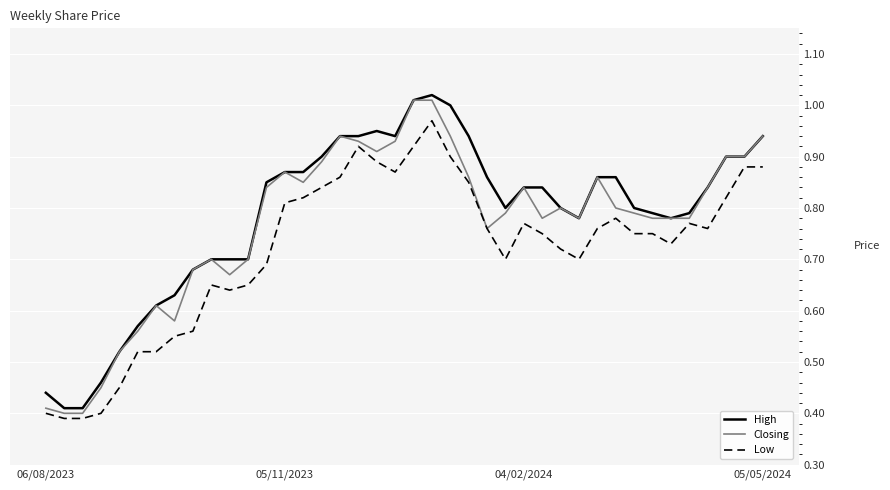

True or false: Low has more than 1 interior local peaks.

True